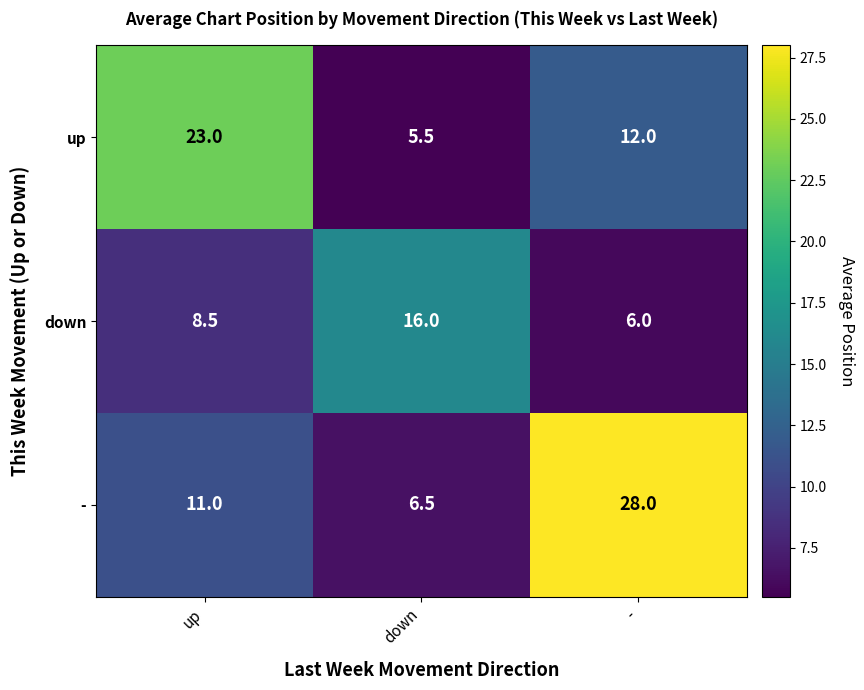

Which series has the largest total across all categories?

-